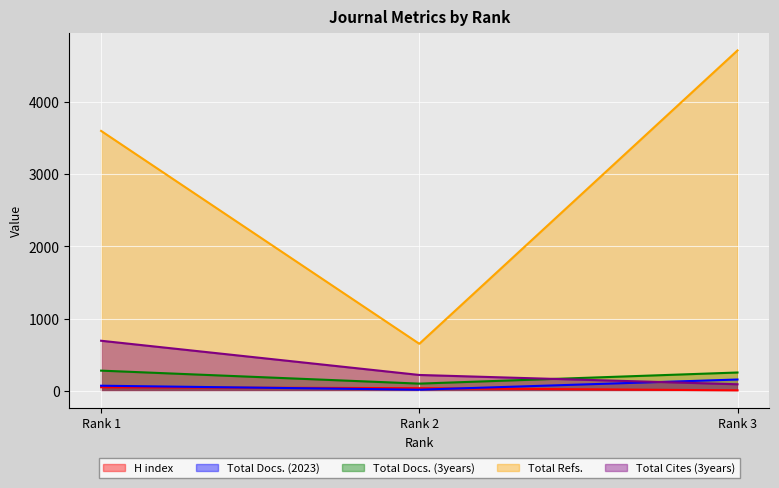

The Total Docs. (2023) series shows 22 at Rank 2. True or false?

False